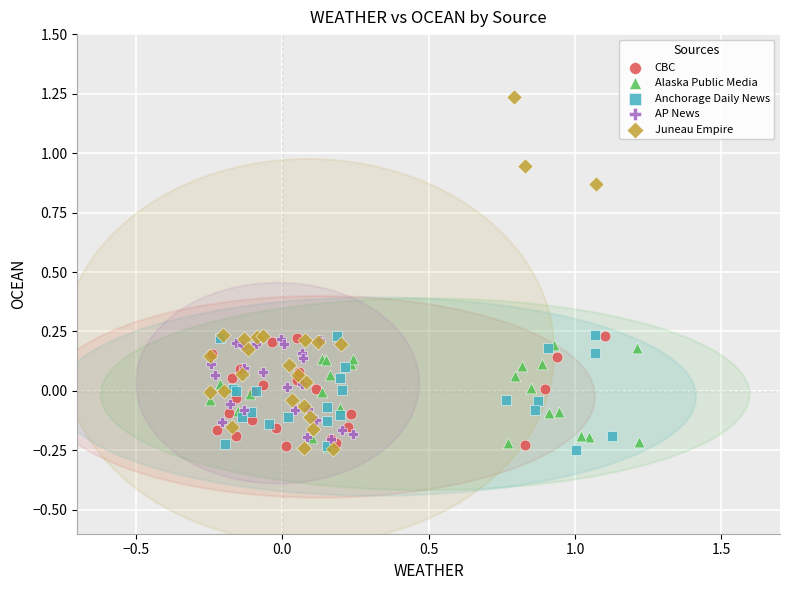

Which series has the largest Y range (max minus min)?

Juneau Empire